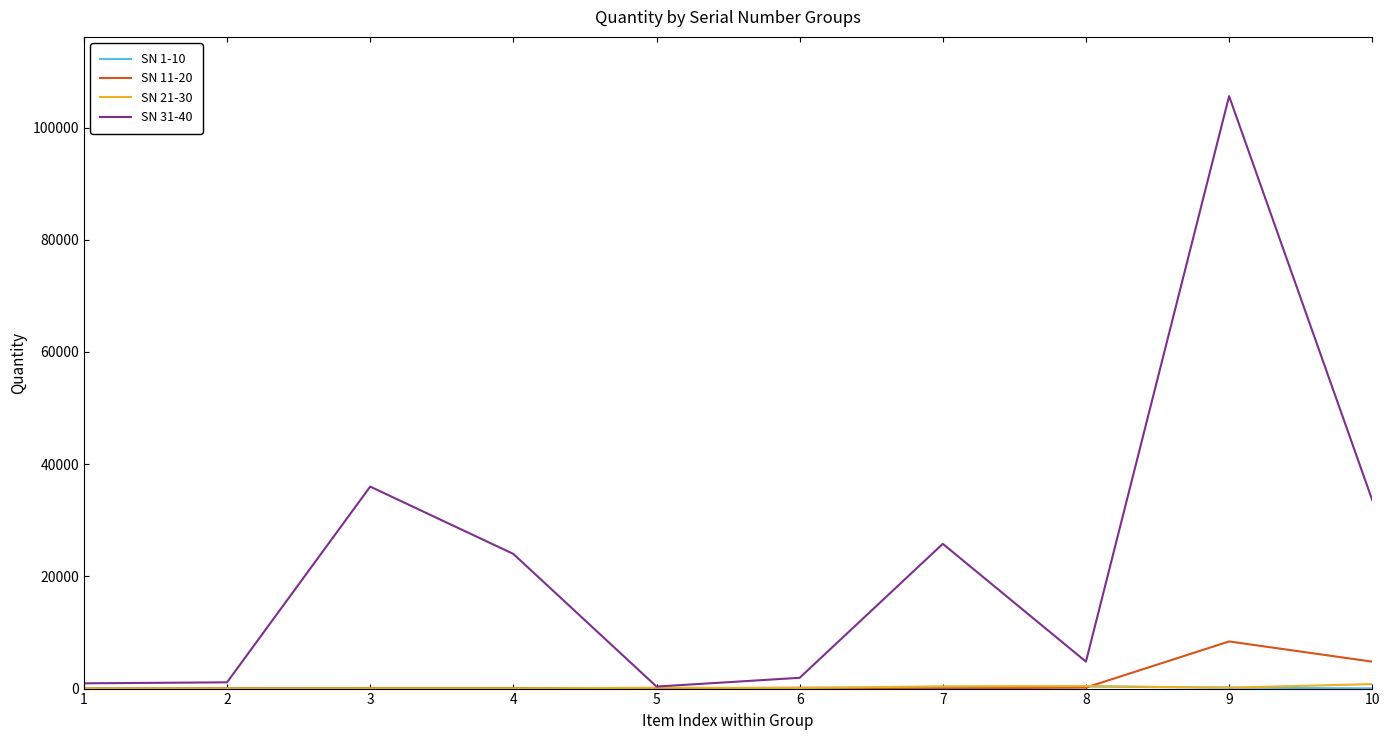

What is the maximum value shown in the chart?

105600